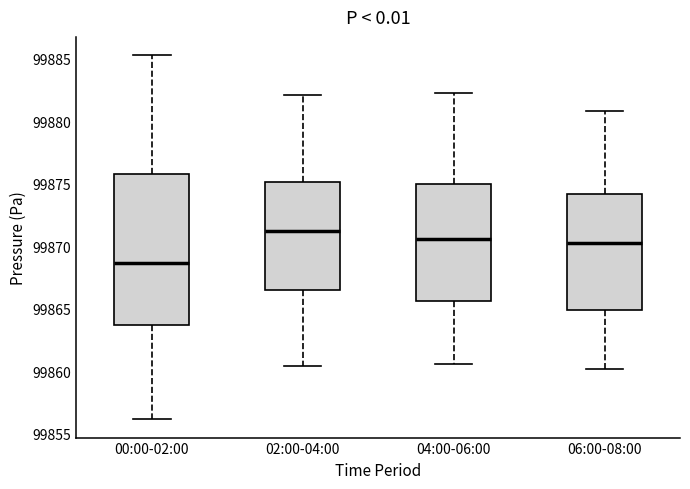

Where does the median line of the box for 04:00-06:00 sit on the y-axis? The values are not printed on the chart, so give them approximately, as read against the axis.

99870.5